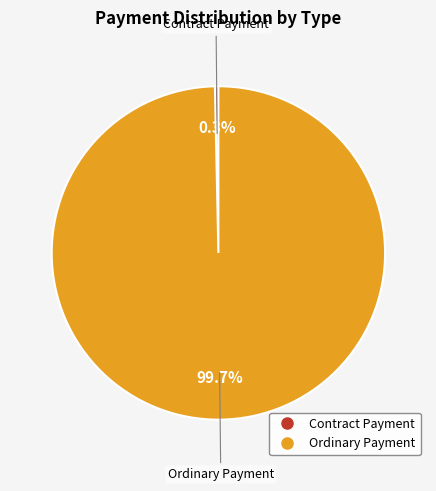

Count the number of slices in the pie.

2